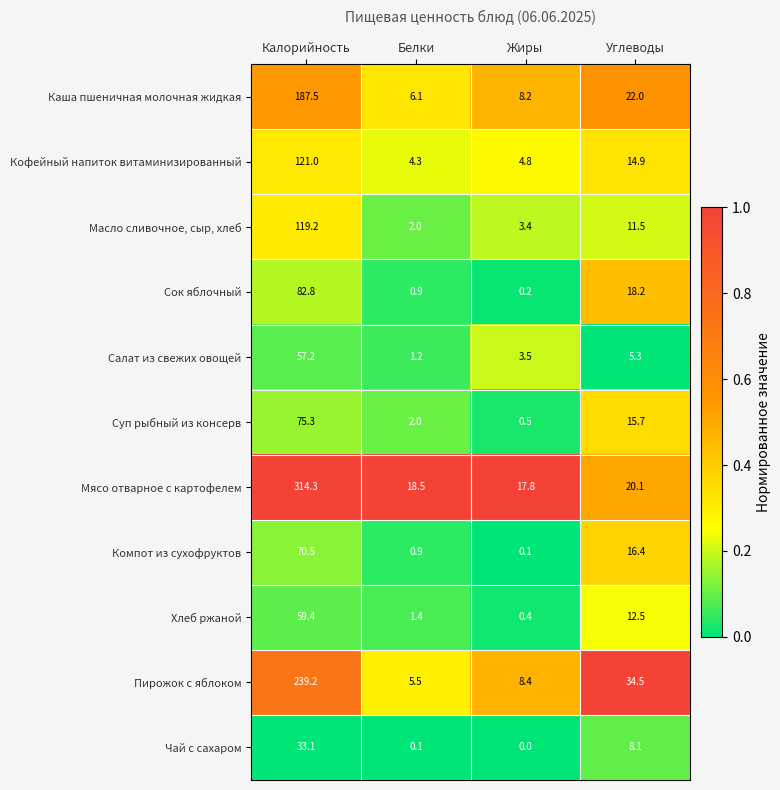

Is it true that Хлеб ржаной equals 37.6 at Калорийность?

False